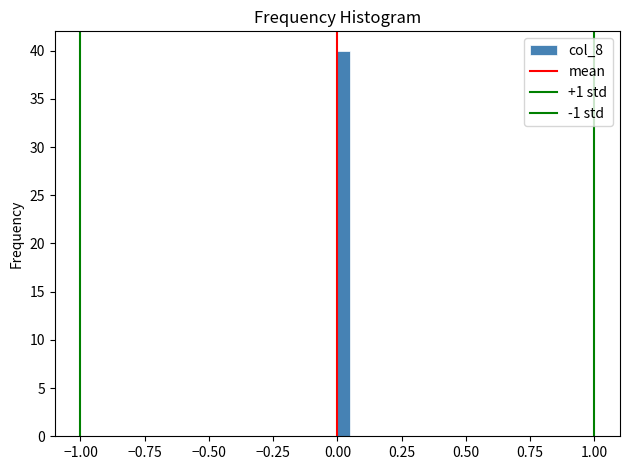

Read against the x-axis, roughly where is the centre of the tallest bar?

0.05